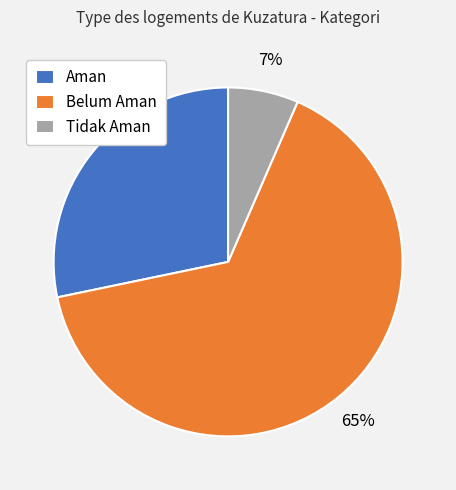

Which category accounts for the majority?

Belum Aman